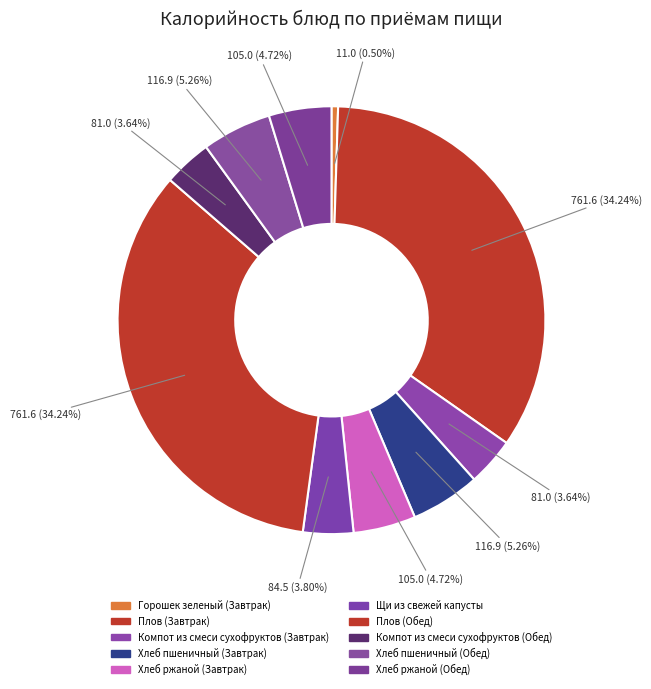

To the nearest percent, what portion does Хлеб ржаной (Обед) represent?

5%